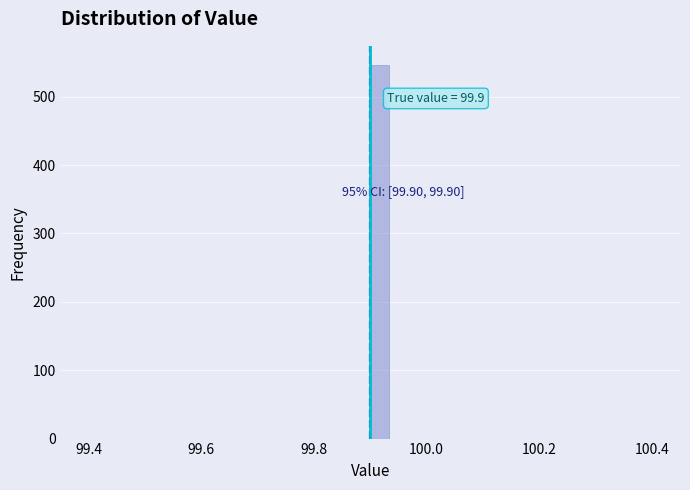

Around what value on the x-axis is the tallest bar? Give the approximate position of its centre, as read against the axis.

99.92